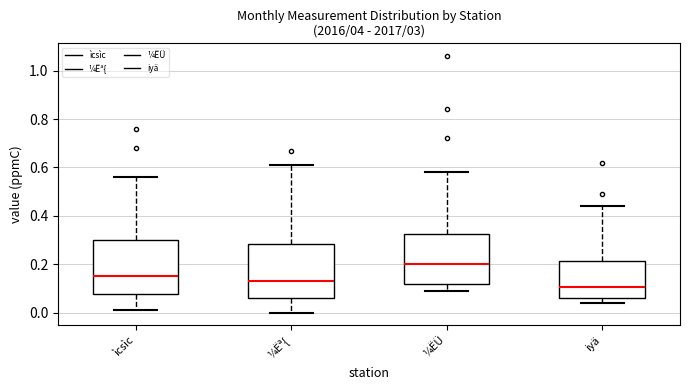

Reading left to right, read every box against the y-axis: the position of its median line, the range the box covers, and the ends of its whiskers. The values are not printed on the chart, so give them approximately, as read against the axis.

ìcsìc: median 0.16, box 0.08 to 0.30, whiskers 0.02 to 0.56
¼Ëª{: median 0.14, box 0.06 to 0.28, whiskers 0.00 to 0.62
¼ËÜ: median 0.20, box 0.12 to 0.32, whiskers 0.10 to 0.58
iyä: median 0.10, box 0.06 to 0.22, whiskers 0.04 to 0.44